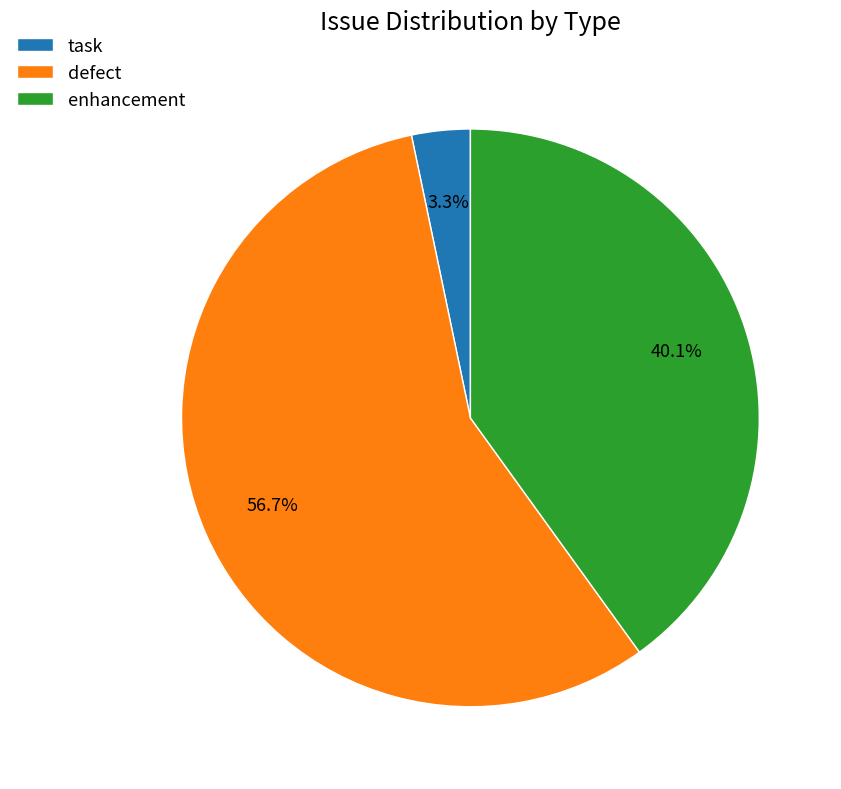

To the nearest percent, what is the average slice percentage?

33%